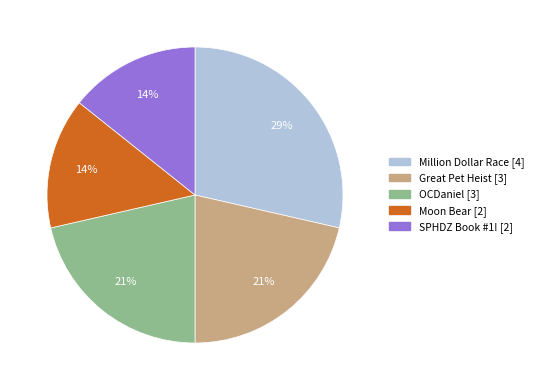

Is the sum of Great Pet Heist and SPHDZ Book #1! greater than half?

No